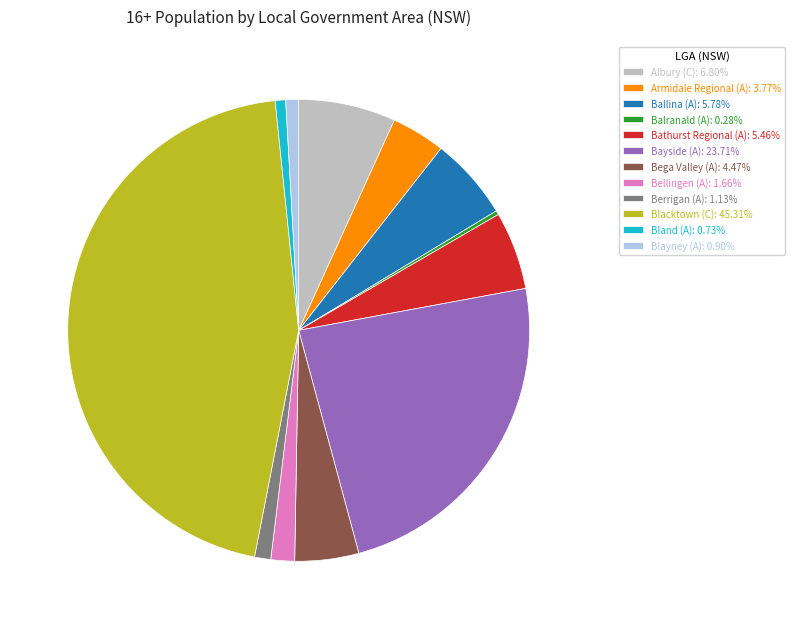

Does Bathurst Regional (A) represent more than half of the total?

No